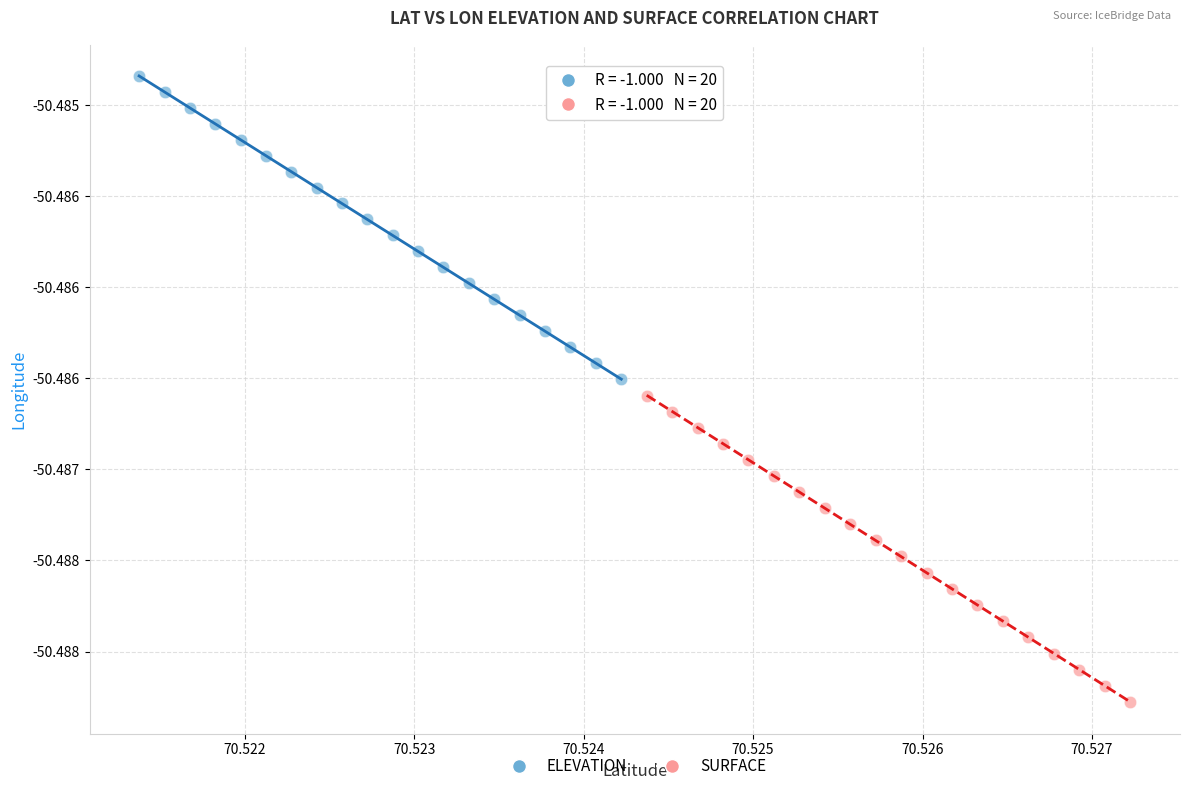

Which series reaches the maximum Y coordinate?

ELEVATION